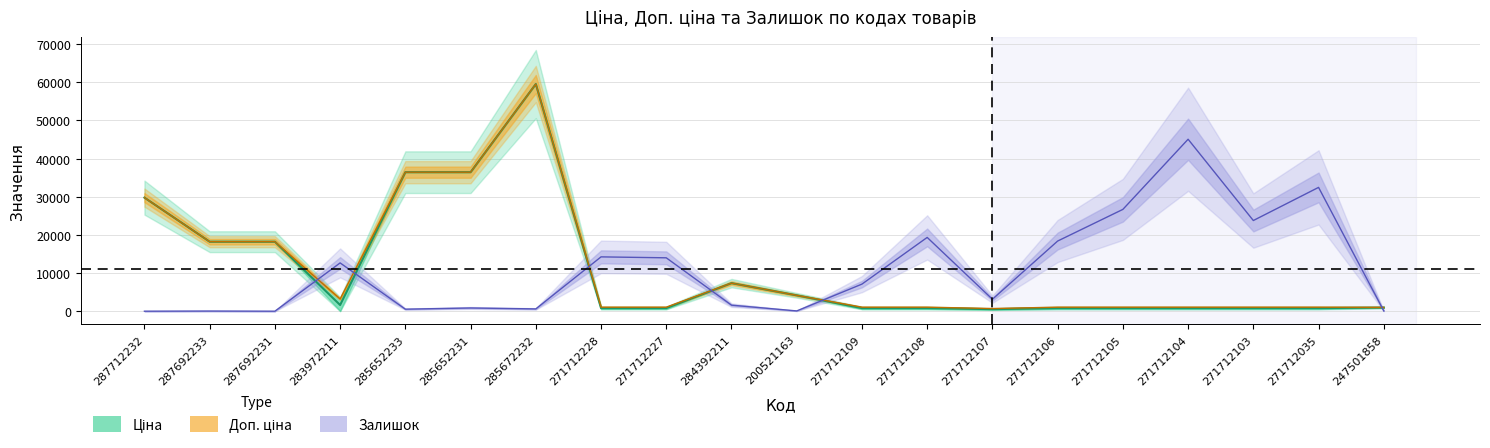

True or false: Доп. ціна and Ціна cross at least once.

False